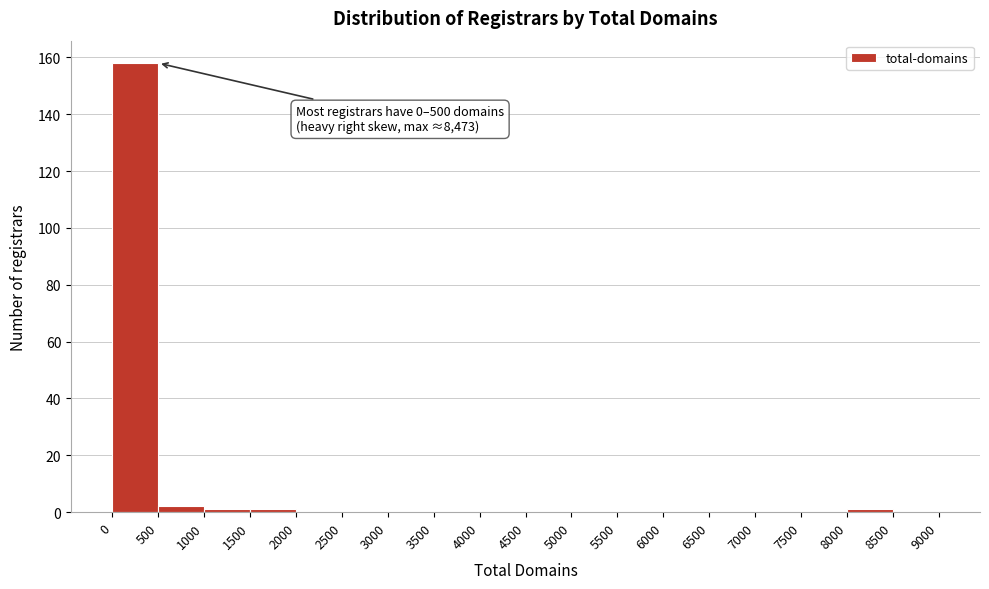

Which range on the x-axis has the tallest bar?

0 to 500